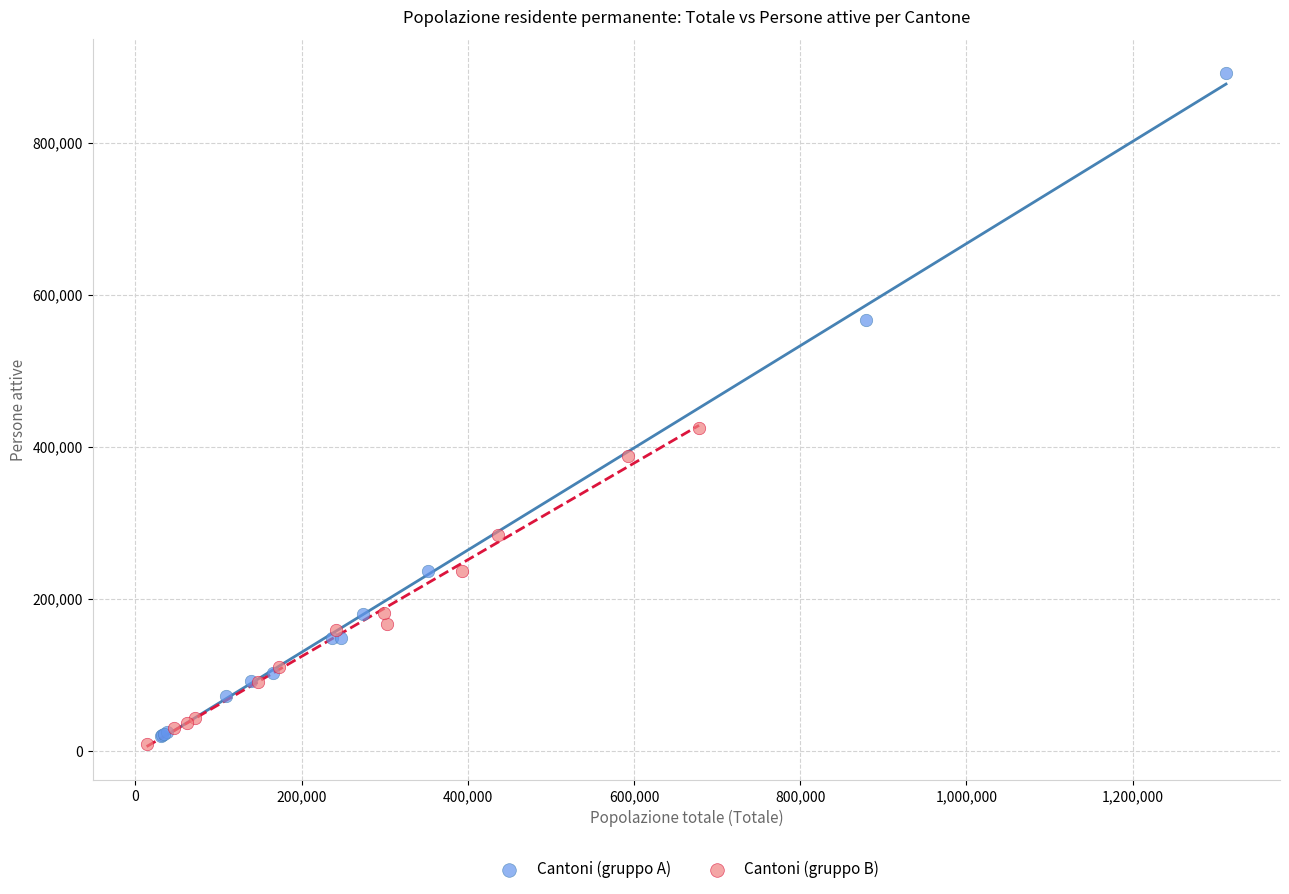

Which series has the widest spread of Y values?

Cantoni (gruppo A)